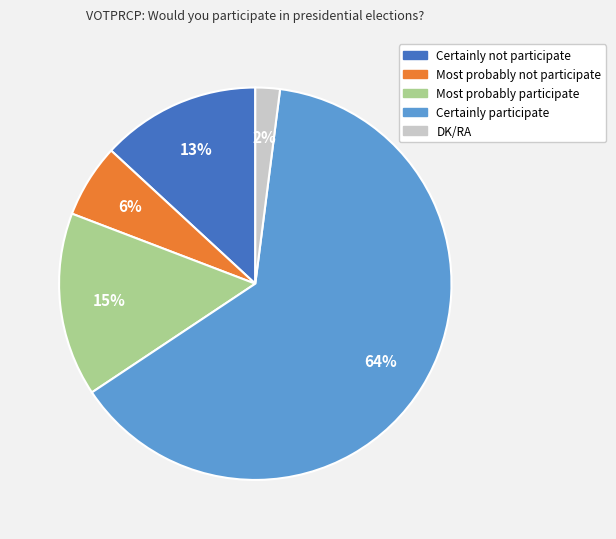

To the nearest percent, what is the difference between the largest and smallest slice percentages?

62%